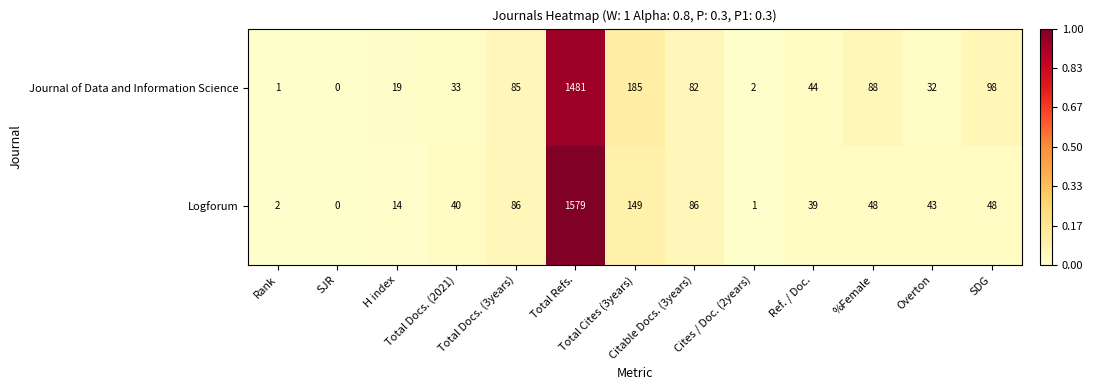

Rank the series by their average value, from highest to lowest.

Journal of Data and Information Science, Logforum